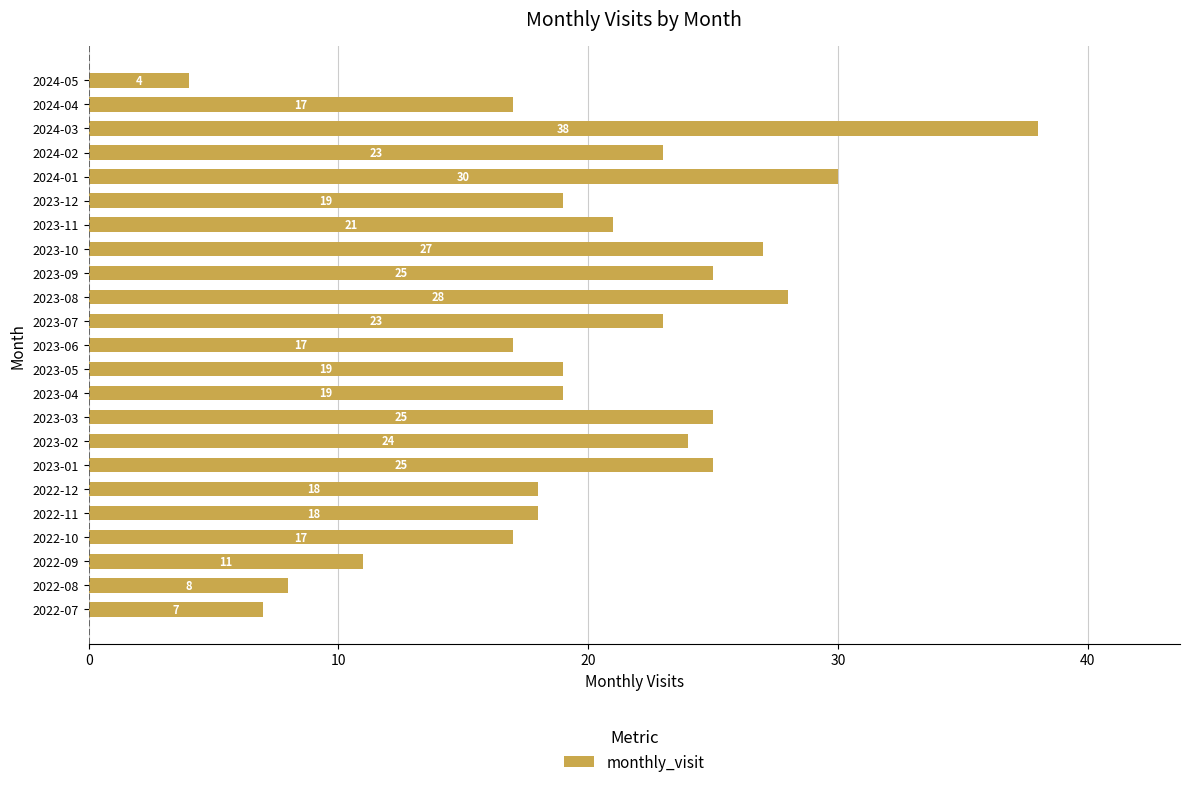

Reading top to bottom, what are all the values shown in this chart?

4	17	38	23	30	19	21	27	25	28	23	17	19	19	25	24	25	18	18	17	11	8	7